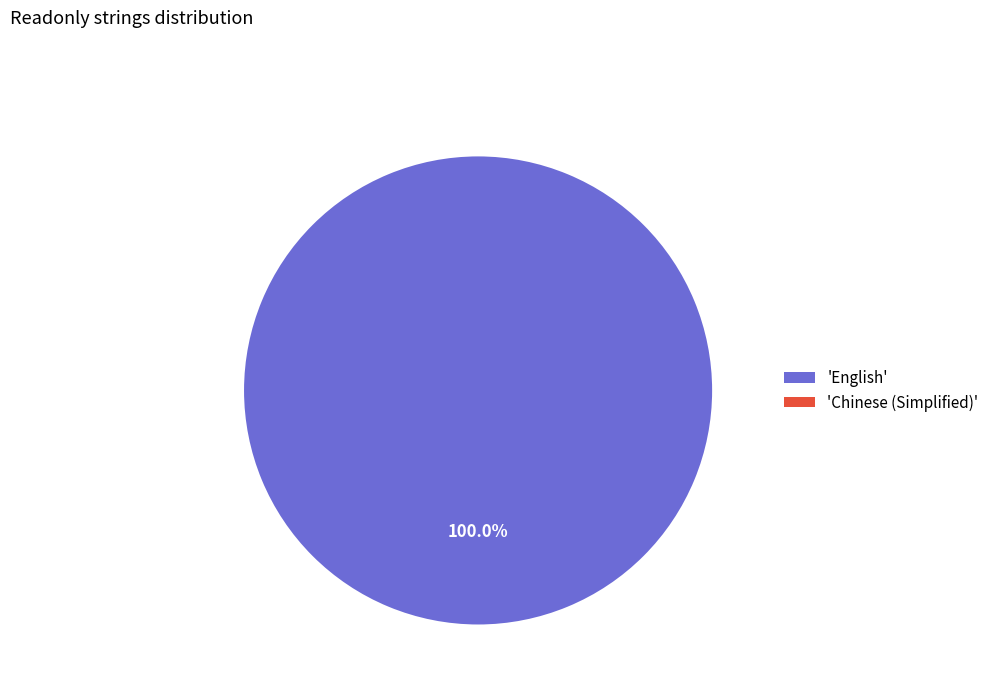

What percentage do Chinese (Simplified) and English together represent?

100.0%